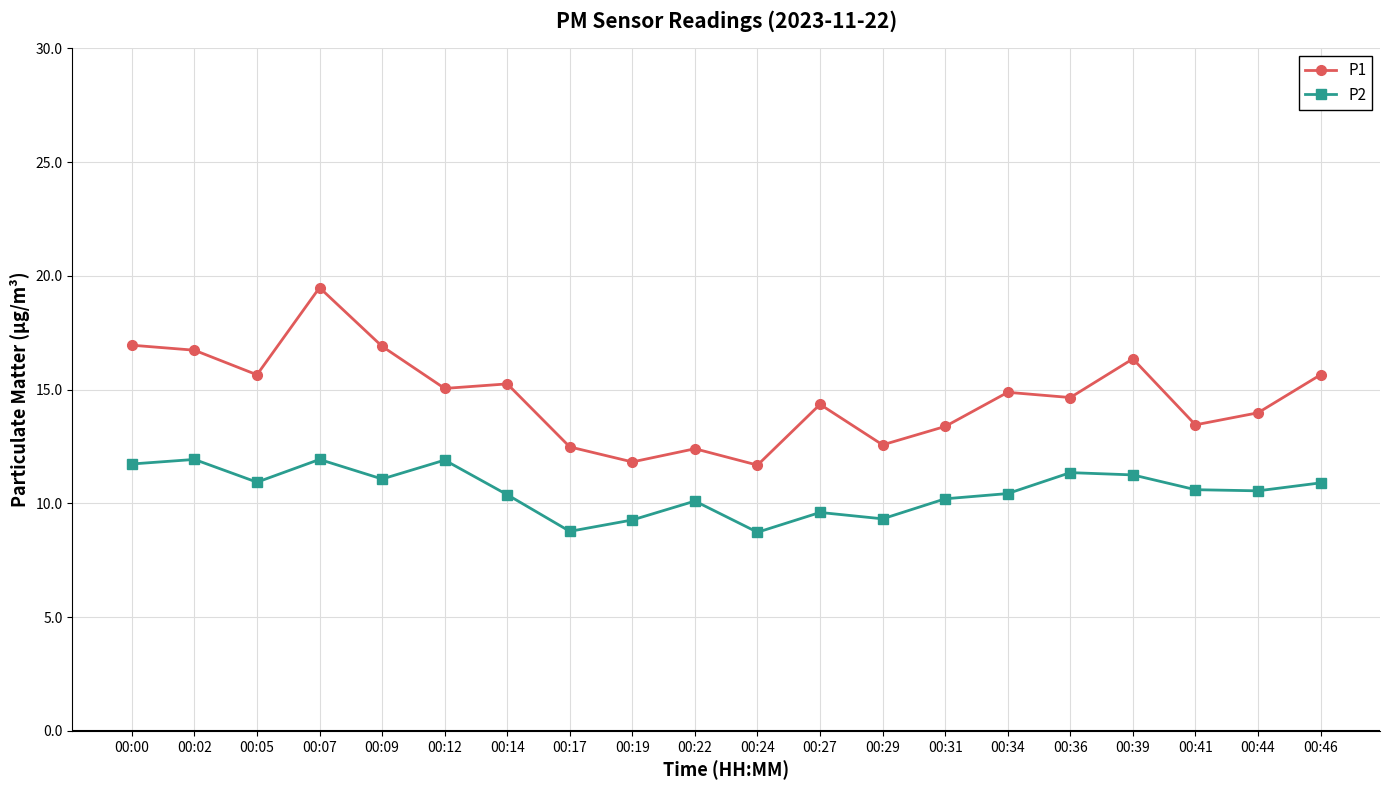

What is the value of the P1 point at the 11th from the left?

11.7